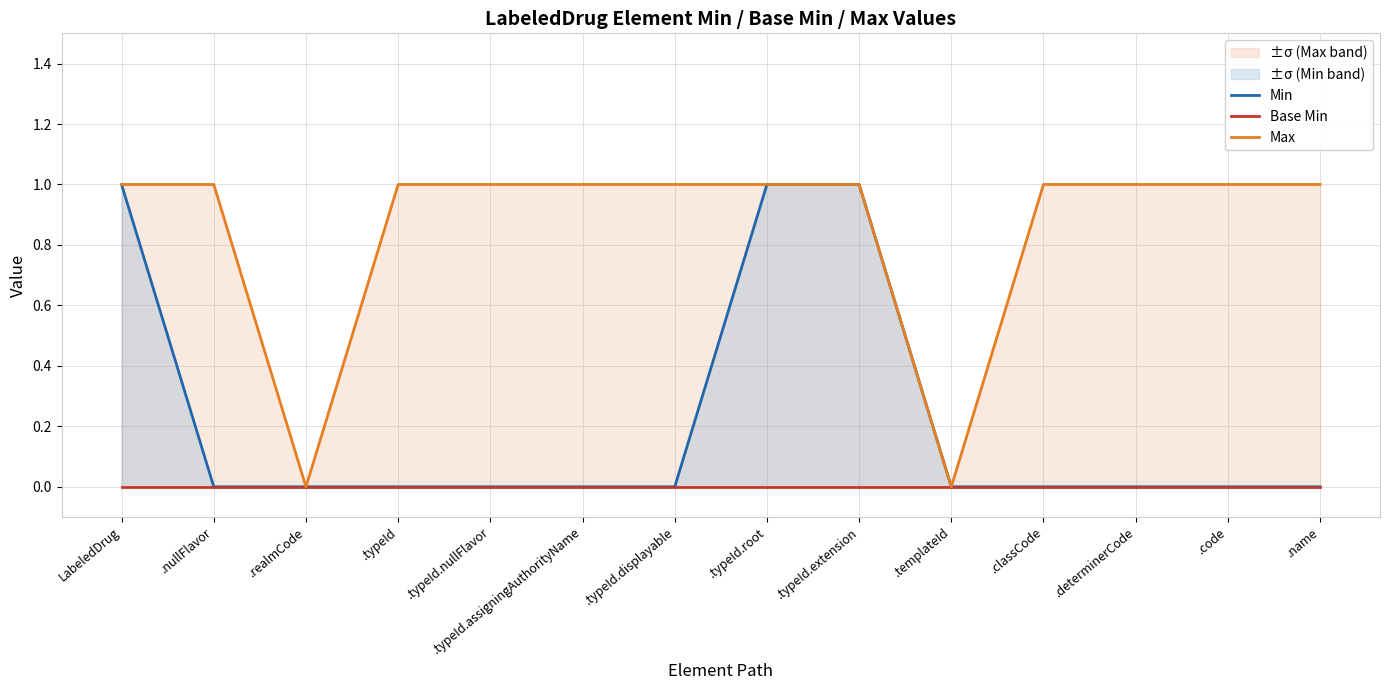

True or false: Min and Max cross at least once.

False